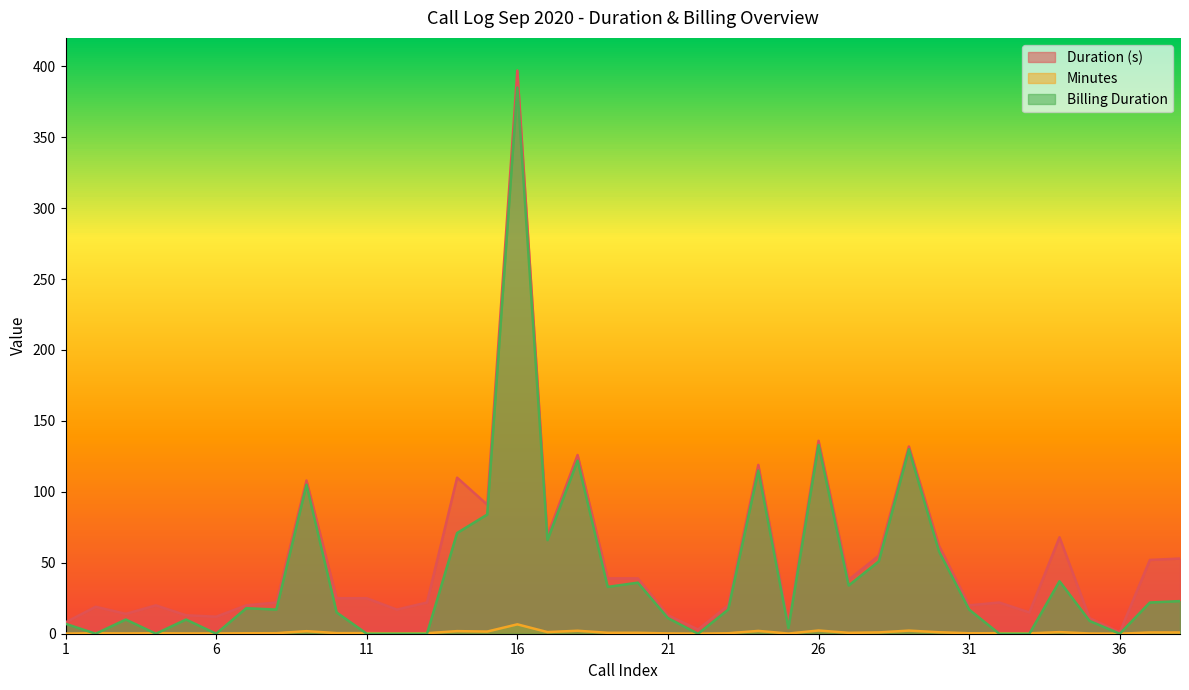

Reading left to right, transcribe all the data shown in this chart.

Duration (s): 1=8.0	2=19.0	3=14.0	4=20.0	5=13.0	6=12.0	7=20.0	8=22.0	9=108.0	10=25.0	11=25.0	12=17.0	13=22.0	14=110.0	15=91.0	16=397.0	17=69.0	18=126.0	19=39.0	20=39.0	21=13.0	22=3.0	23=20.0	24=119.0	25=7.0	26=136.0	27=38.0	28=55.0	29=132.0	30=62.0	31=20.0	32=22.0	33=15.0	34=68.0	35=11.0	36=1.0	37=52.0	38=53.0
Minutes: 1=0.1	2=0.3	3=0.2	4=0.3	5=0.2	6=0.2	7=0.3	8=0.4	9=1.8	10=0.4	11=0.4	12=0.3	13=0.4	14=1.8	15=1.5	16=6.6	17=1.1	18=2.1	19=0.7	20=0.7	21=0.2	22=0.1	23=0.3	24=2.0	25=0.1	26=2.3	27=0.6	28=0.9	29=2.2	30=1.0	31=0.3	32=0.4	33=0.2	34=1.1	35=0.2	36=0.0	37=0.9	38=0.9
Billing Duration: 1=7.0	2=0.0	3=10.0	4=0.0	5=10.0	6=0.0	7=18.0	8=17.0	9=105.0	10=15.0	11=0.0	12=0.0	13=0.0	14=71.0	15=84.0	16=385.0	17=66.0	18=122.0	19=33.0	20=36.0	21=11.0	22=0.0	23=17.0	24=115.0	25=4.0	26=133.0	27=34.0	28=51.0	29=130.0	30=58.0	31=17.0	32=0.0	33=0.0	34=37.0	35=9.0	36=0.0	37=22.0	38=23.0